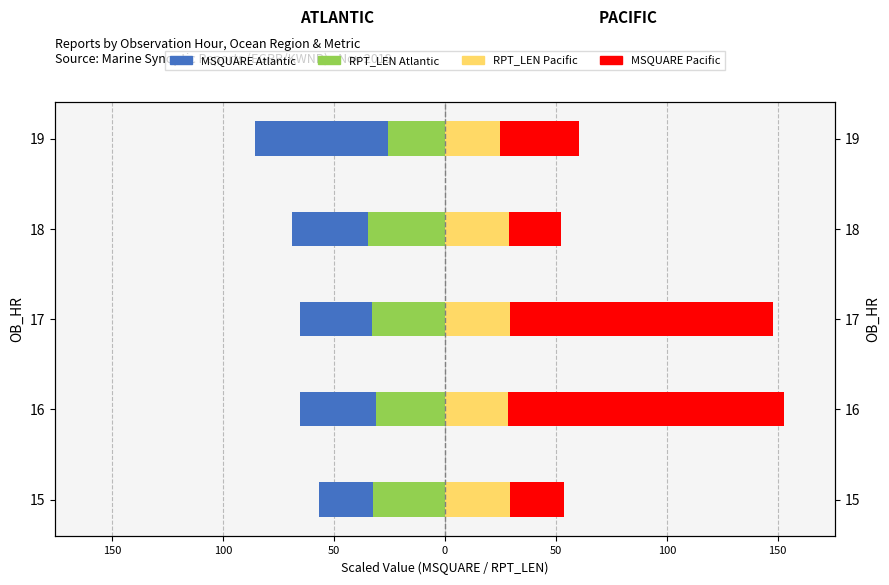

What is the minimum value for MSQUARE Pacific?

23.6